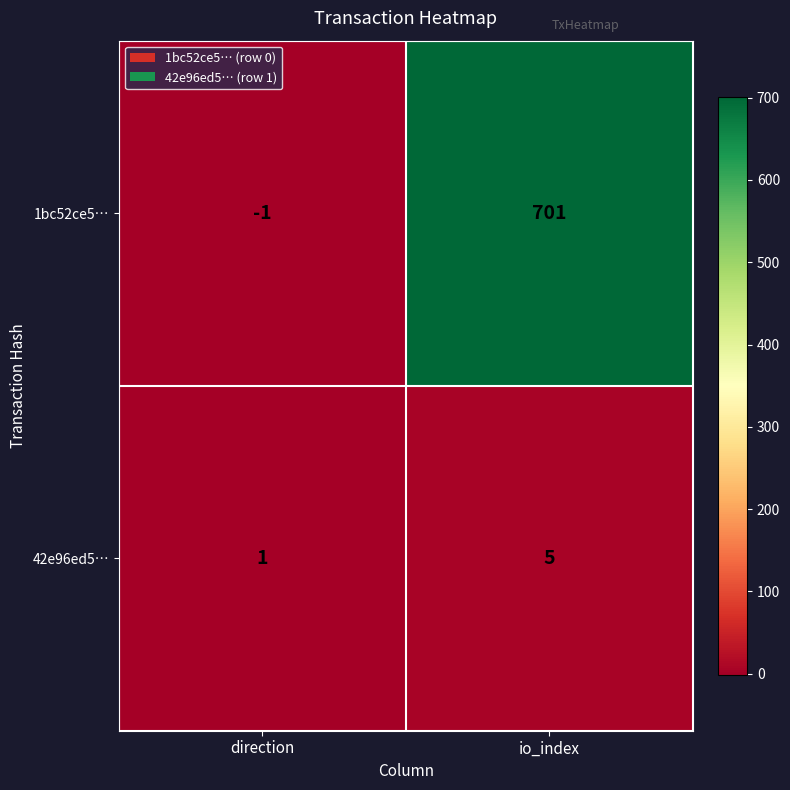

Reading left to right, list all the values displayed in this chart.

1bc52ce5…: -1	701
42e96ed5…: 1	5